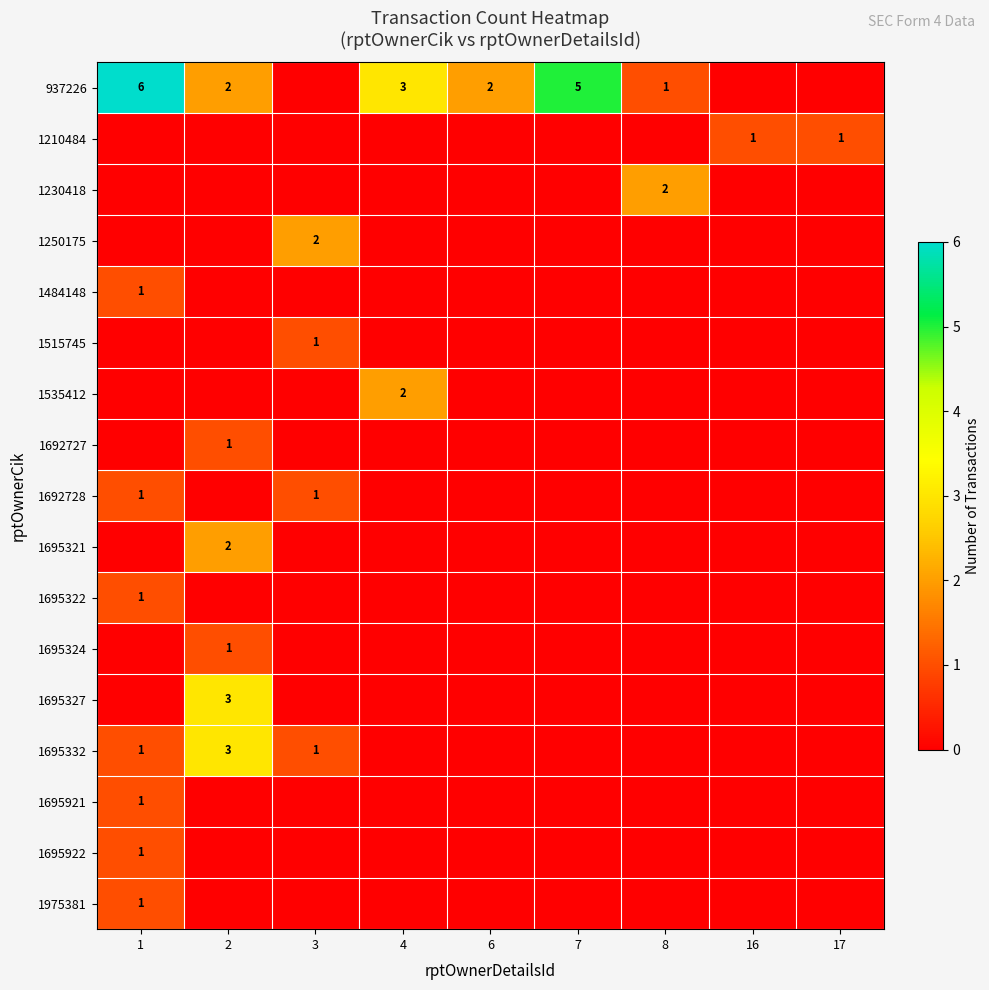

True or false: 1695324 has a value of 1 at 2.

True